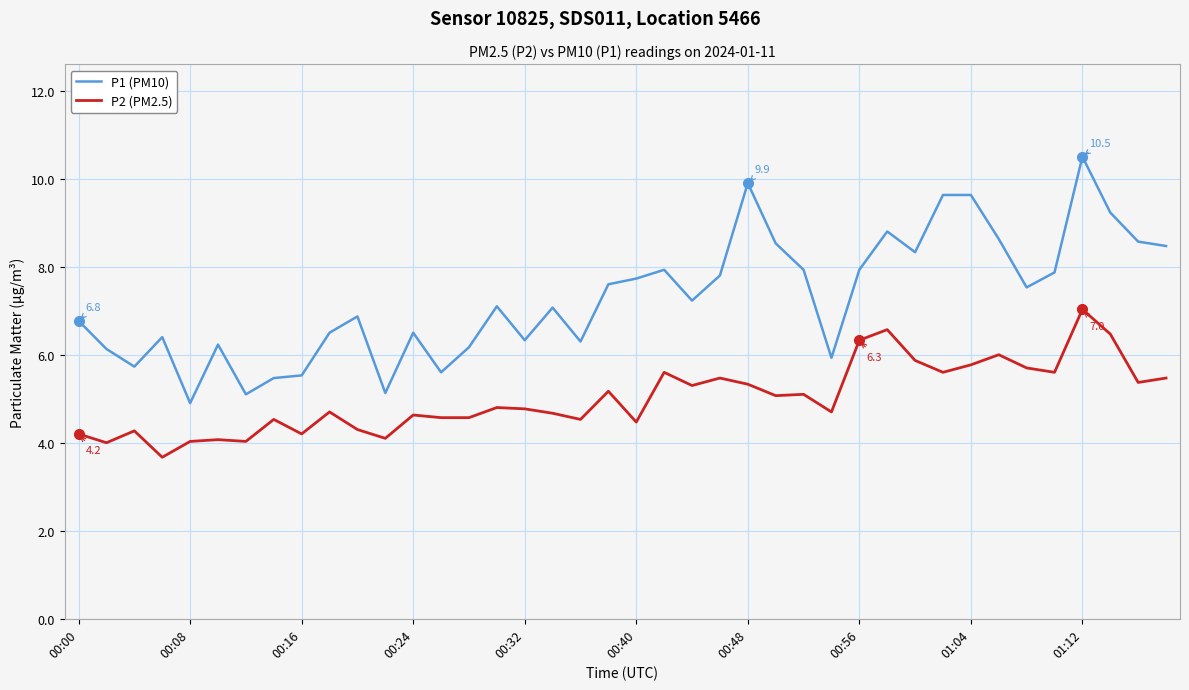

Which series has the widest spread of values?

P1 (PM10)